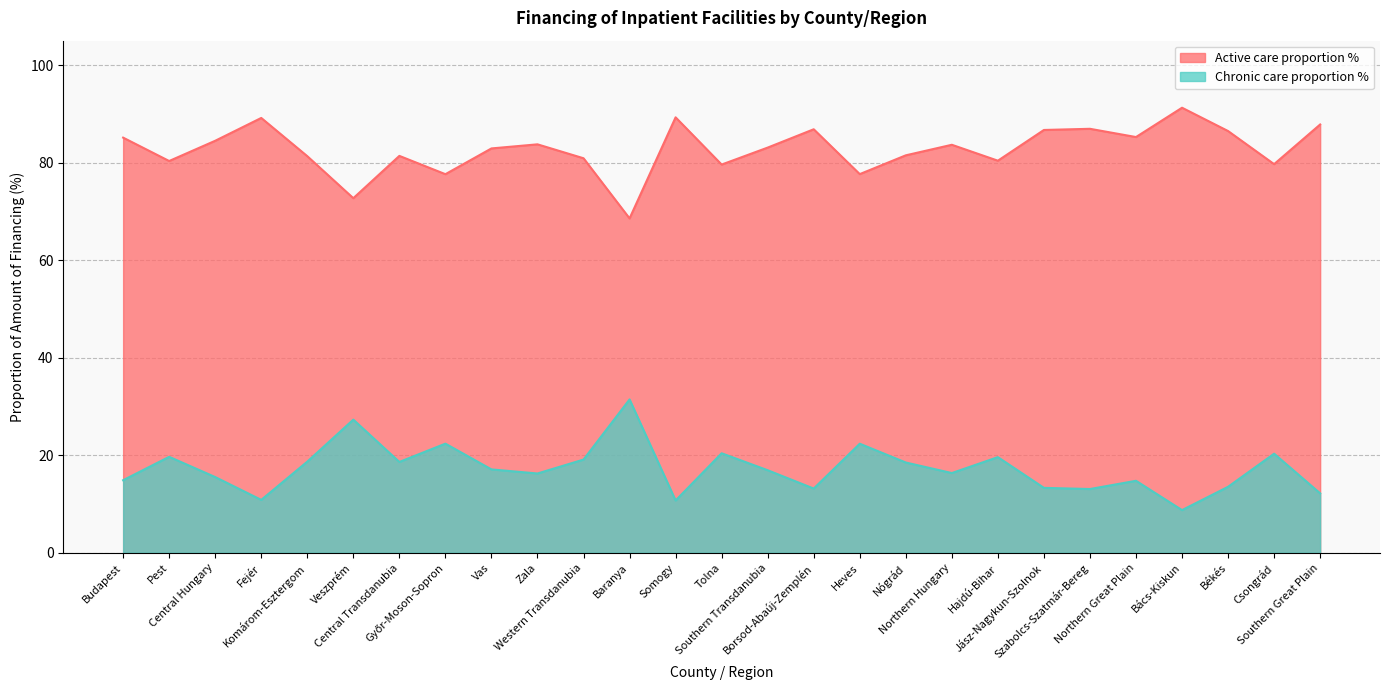

Where is the first local maximum for Chronic care proportion %?

Pest